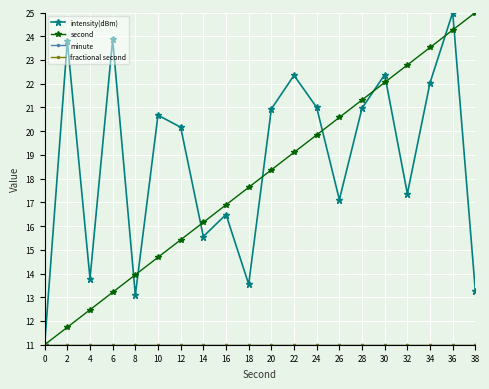

What is the value of the intensity(dBm) point at the 4th from the left?

23.9